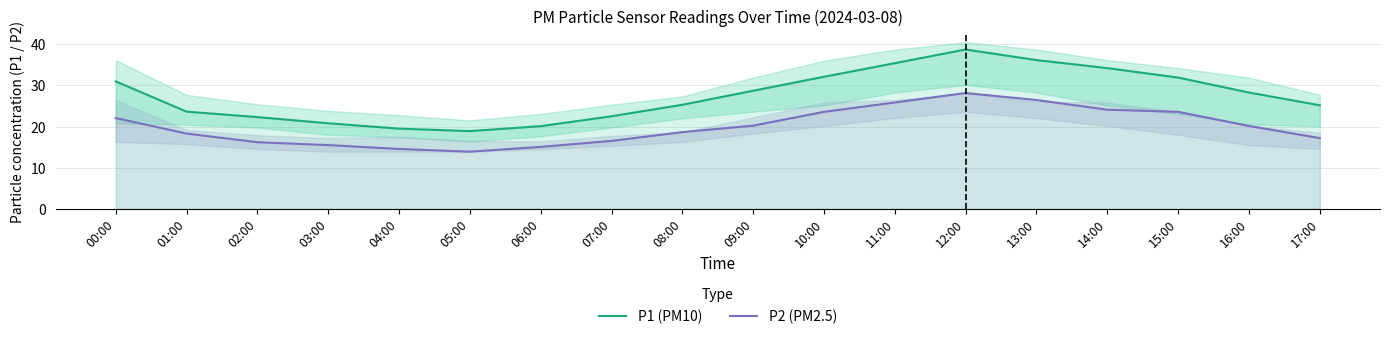

What are all the series names shown in the legend?

P1 (PM10), P2 (PM2.5)